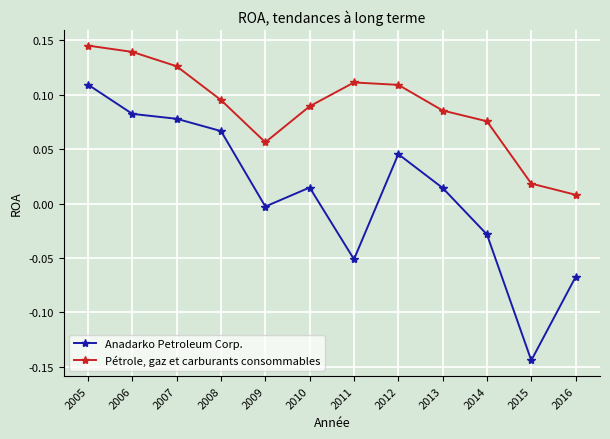

Which label corresponds to the smallest value in the chart?

2015